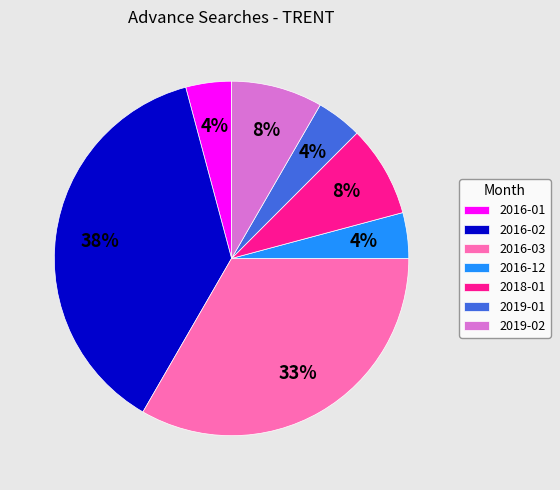

Do 2016-02 and 2019-01 together represent more than half of the pie?

No